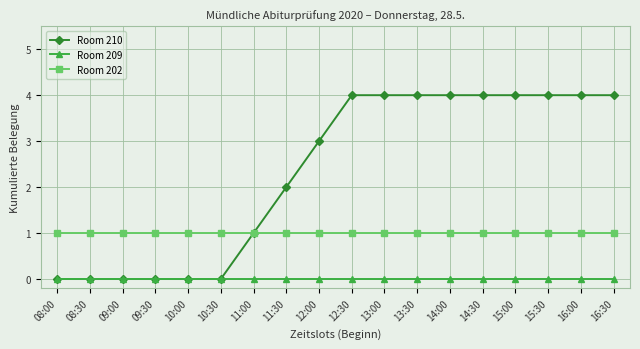

Reading left to right, what are all the values shown in this chart?

Room 210: 0	0	0	0	0	0	1	2	3	4	4	4	4	4	4	4	4	4
Room 209: 0	0	0	0	0	0	0	0	0	0	0	0	0	0	0	0	0	0
Room 202: 1	1	1	1	1	1	1	1	1	1	1	1	1	1	1	1	1	1